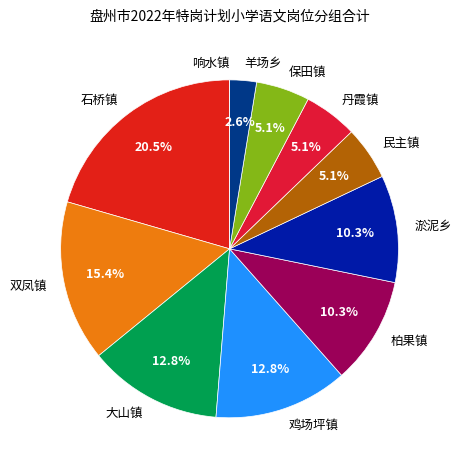

Is 石桥镇 the majority of the pie?

No